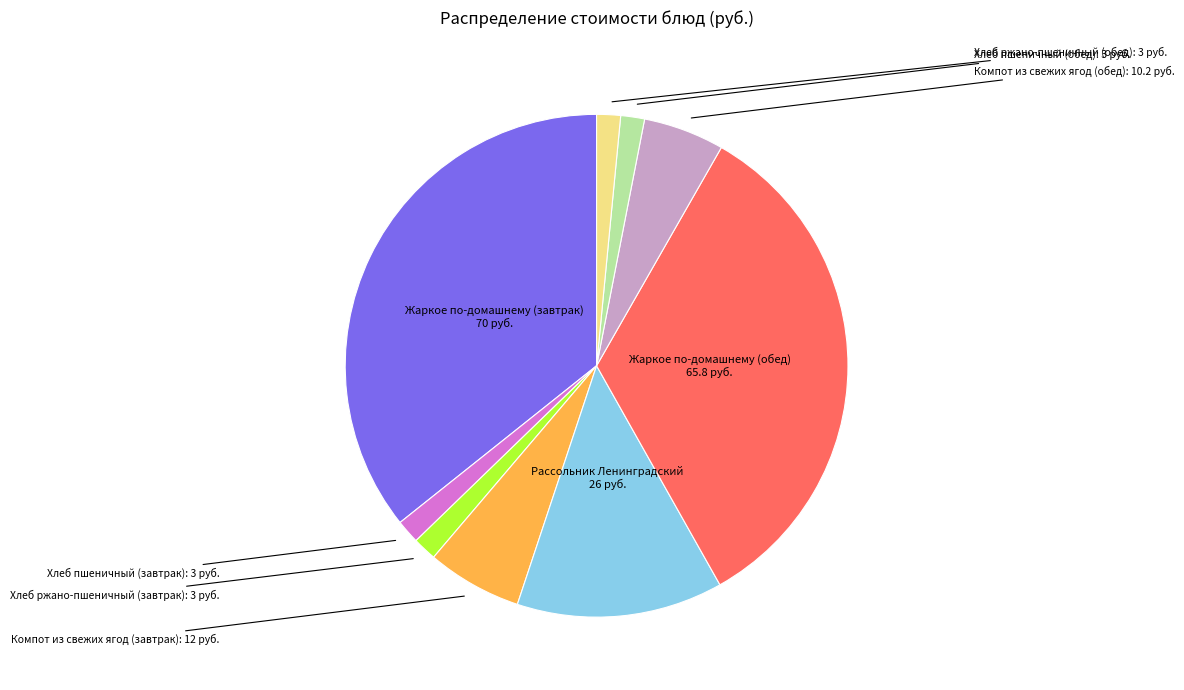

Is there a majority slice in this chart?

No